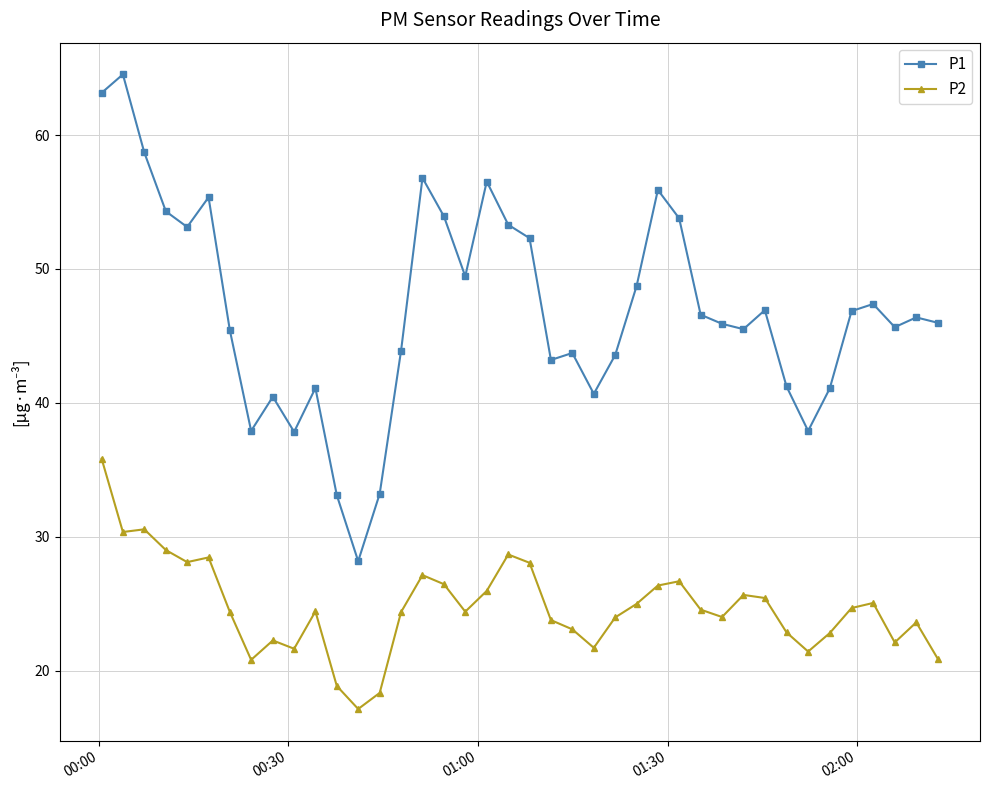

What is the lowest value of the P1 series?

28.2